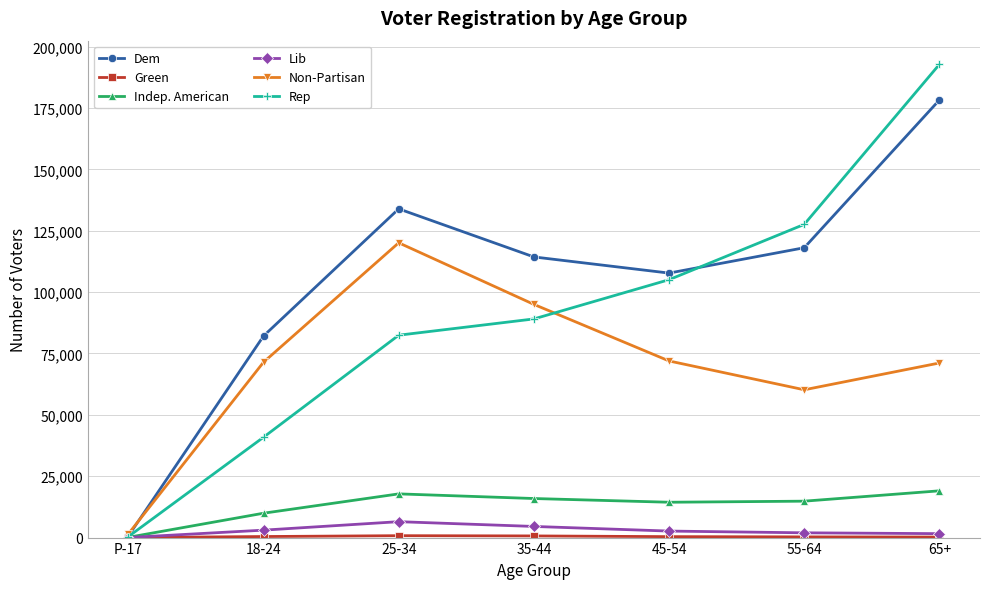

Where is the first local maximum for Dem?

25-34